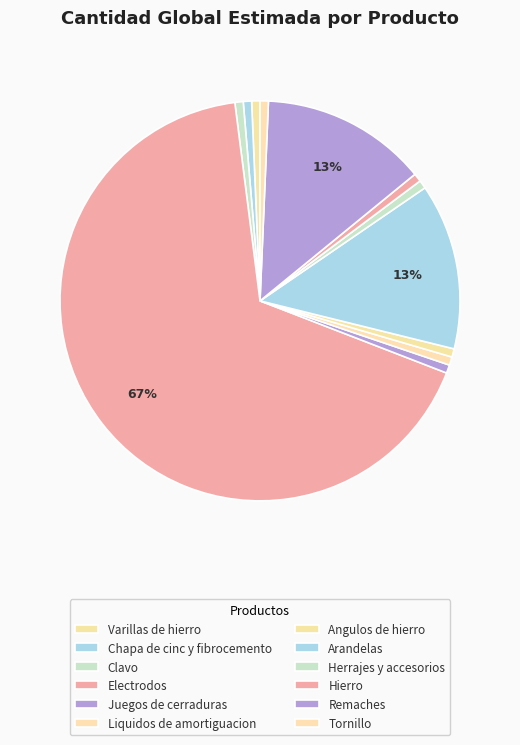

To the nearest percent, what is the difference between the largest and smallest slice percentages?

66%